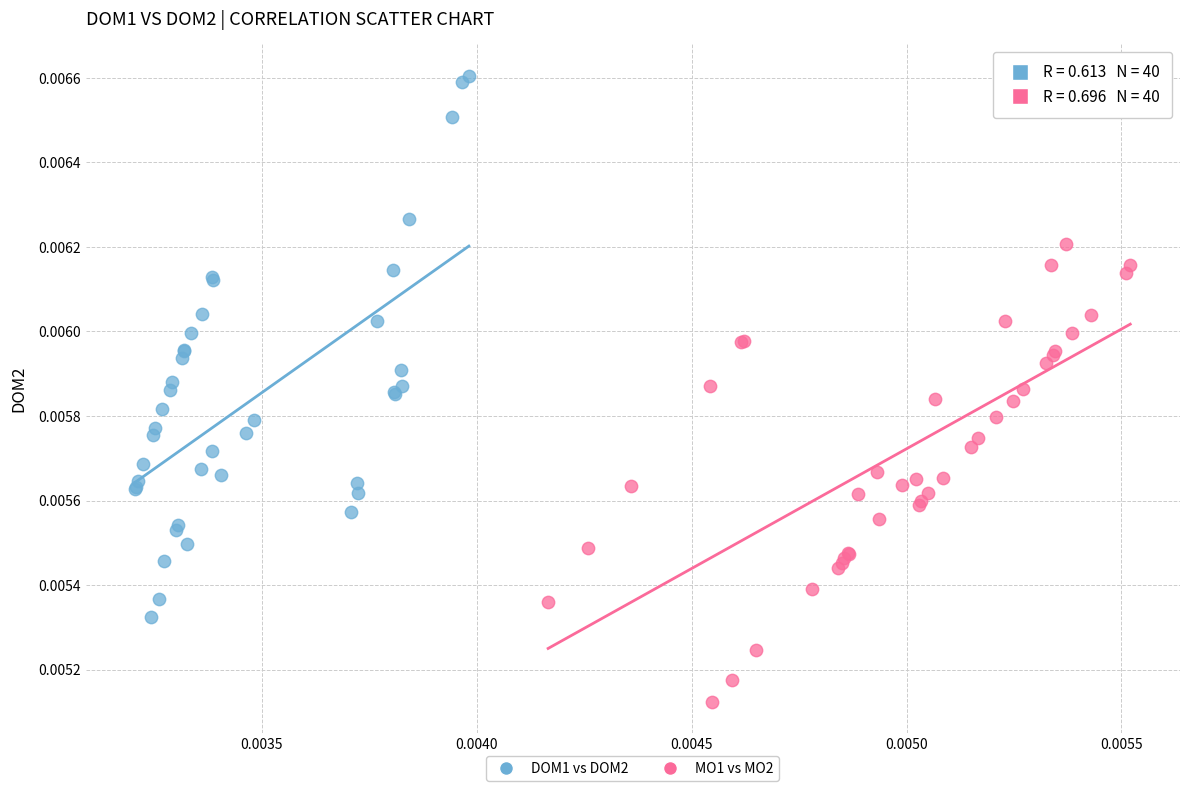

Which series has the largest Y range (max minus min)?

DOM1 vs DOM2